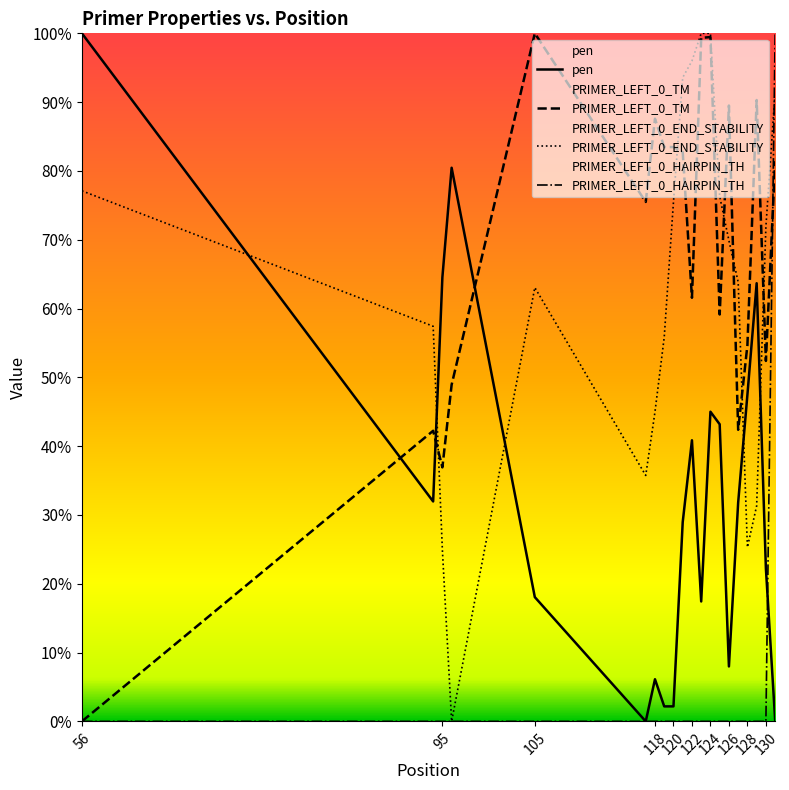

Reading left to right, extract all data points from this chart.

pen: 1.0	0.3	0.6	0.8	0.2	0.0	0.1	0.0	0.0	0.3	0.4	0.2	0.5	0.4	0.1	0.3	0.5	0.6	0.2	0.0
PRIMER_LEFT_0_TM: 0.0	0.4	0.4	0.5	1.0	0.8	0.9	0.8	0.8	0.8	0.6	1.0	1.0	0.6	0.9	0.4	0.5	0.9	0.5	0.8
PRIMER_LEFT_0_END_STABILITY: 0.8	0.6	0.2	0.0	0.6	0.4	0.4	0.6	0.8	0.9	1.0	1.0	1.0	0.8	0.7	0.6	0.3	0.3	0.7	0.9
PRIMER_LEFT_0_HAIRPIN_TH: 0.0	0.0	0.0	0.0	0.0	0.0	0.0	0.0	0.0	0.0	0.0	0.0	0.0	0.0	0.0	0.0	0.0	0.0	0.0	1.0